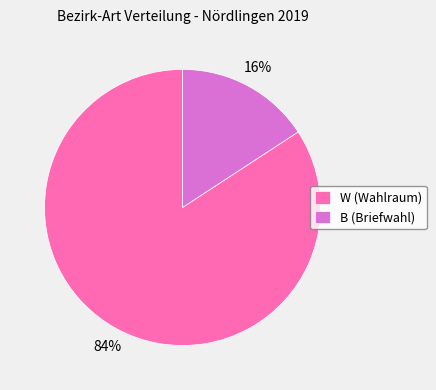

Which slice represents more than half of the pie?

W